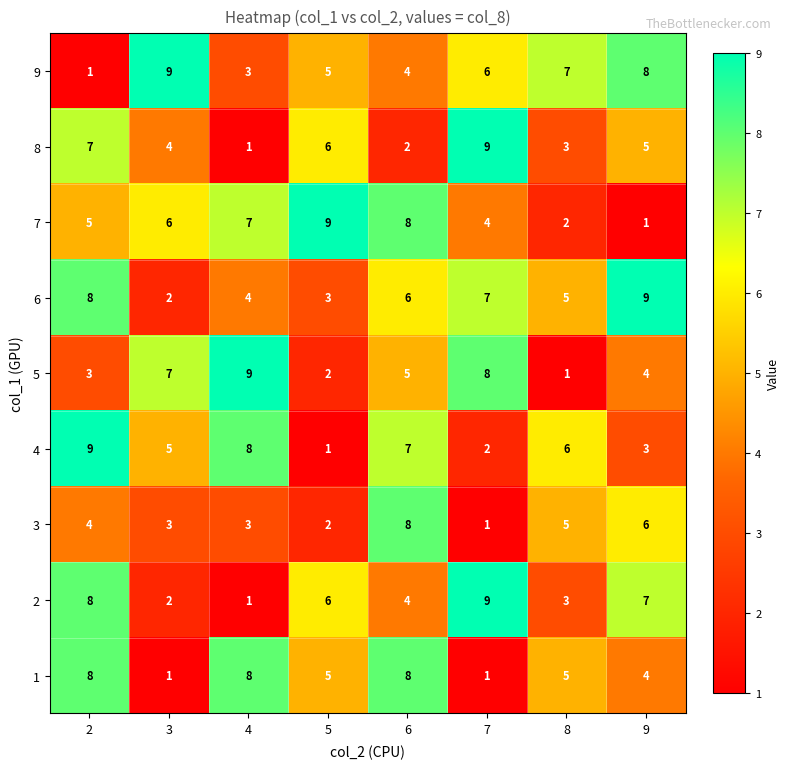

How many 9 values are between 4 and 8?

5